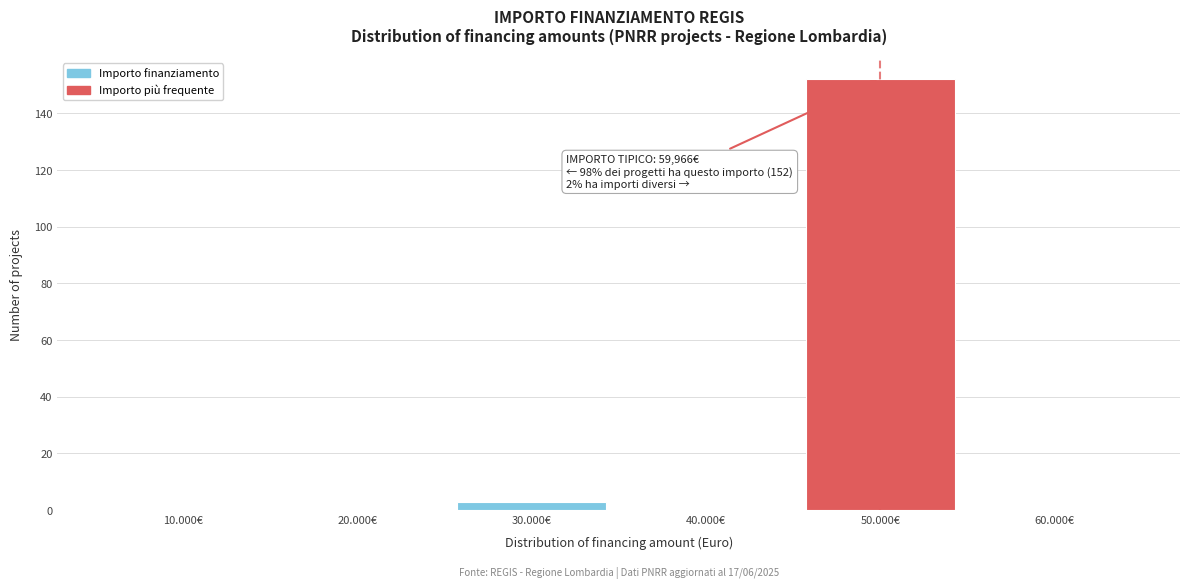

Reading right to left, list all the values displayed in this chart.

60.000€=0	50.000€=152	40.000€=0	30.000€=3	20.000€=0	10.000€=0